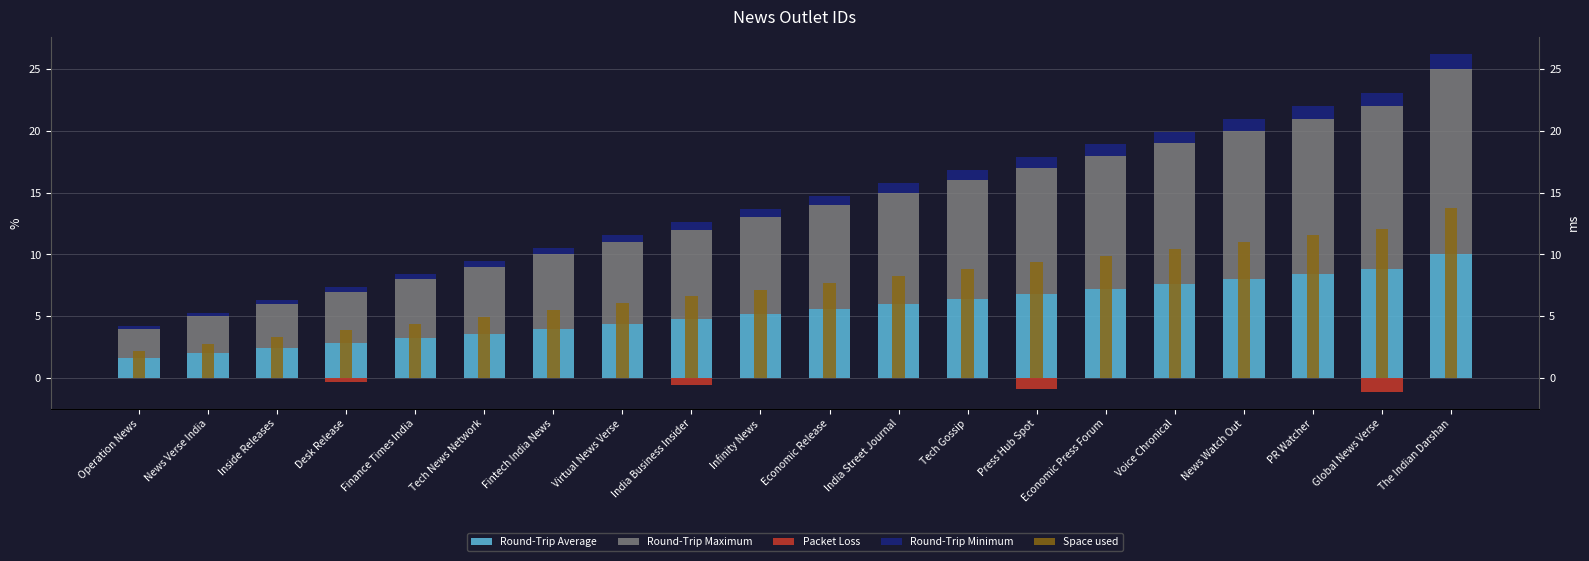

How many distinct data groups are displayed?

5